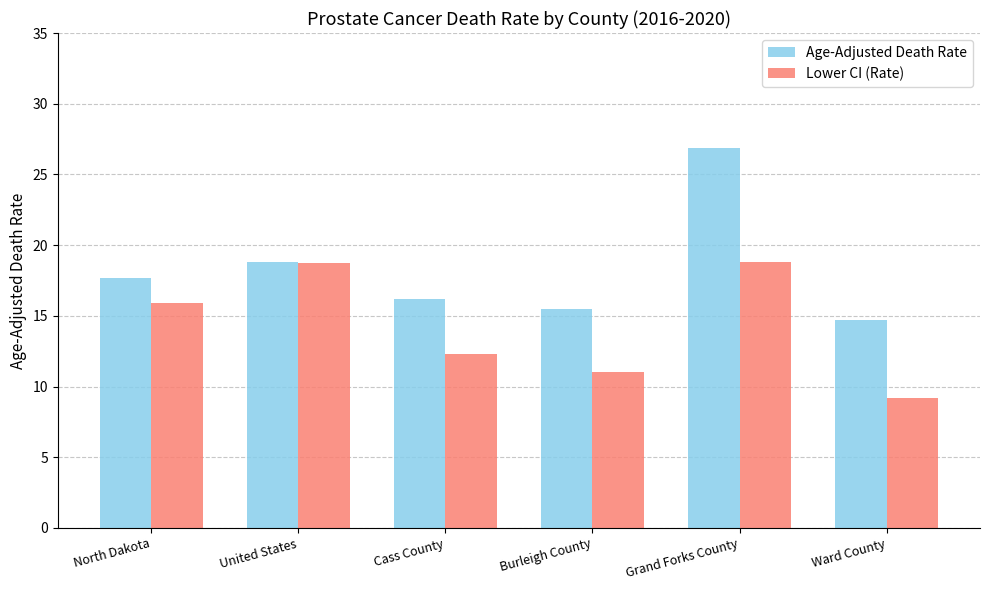

Is it true that Age-Adjusted Death Rate equals 16.2 at Cass County?

True